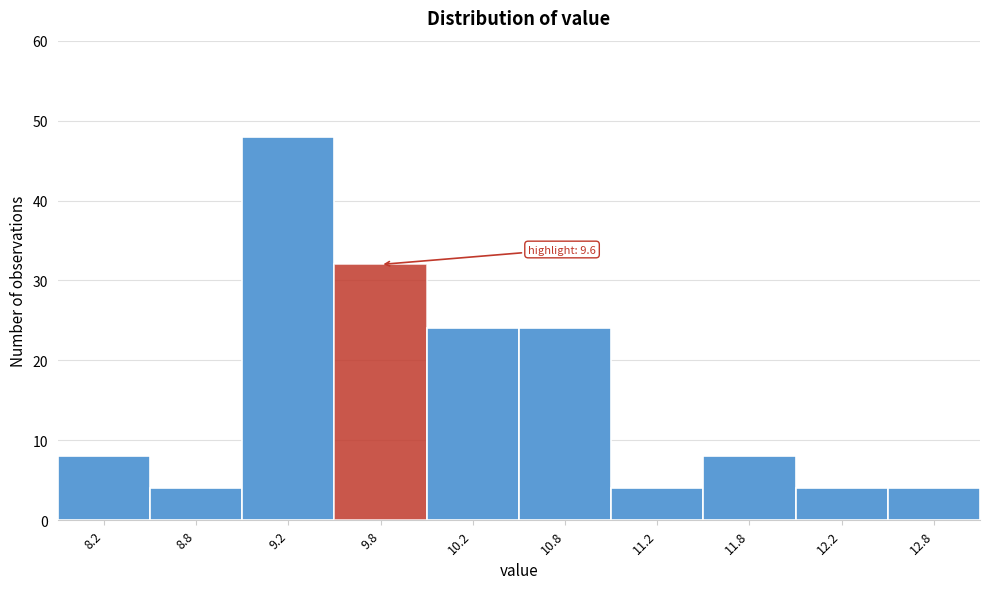

Which range on the x-axis has the tallest bar?

9.0 to 9.5